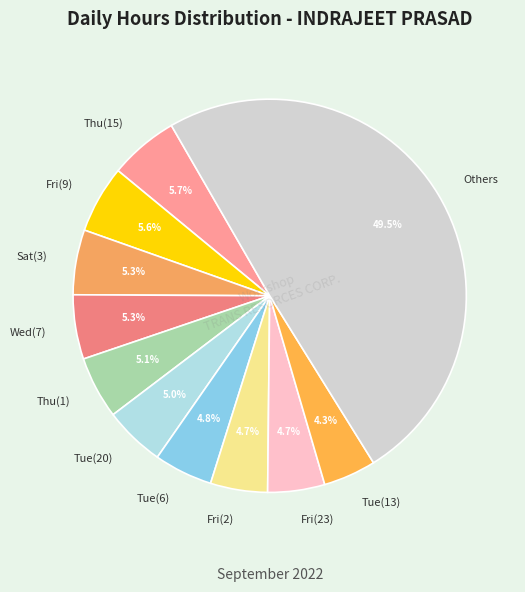

Do Others and Fri(2) together represent more than half of the pie?

Yes